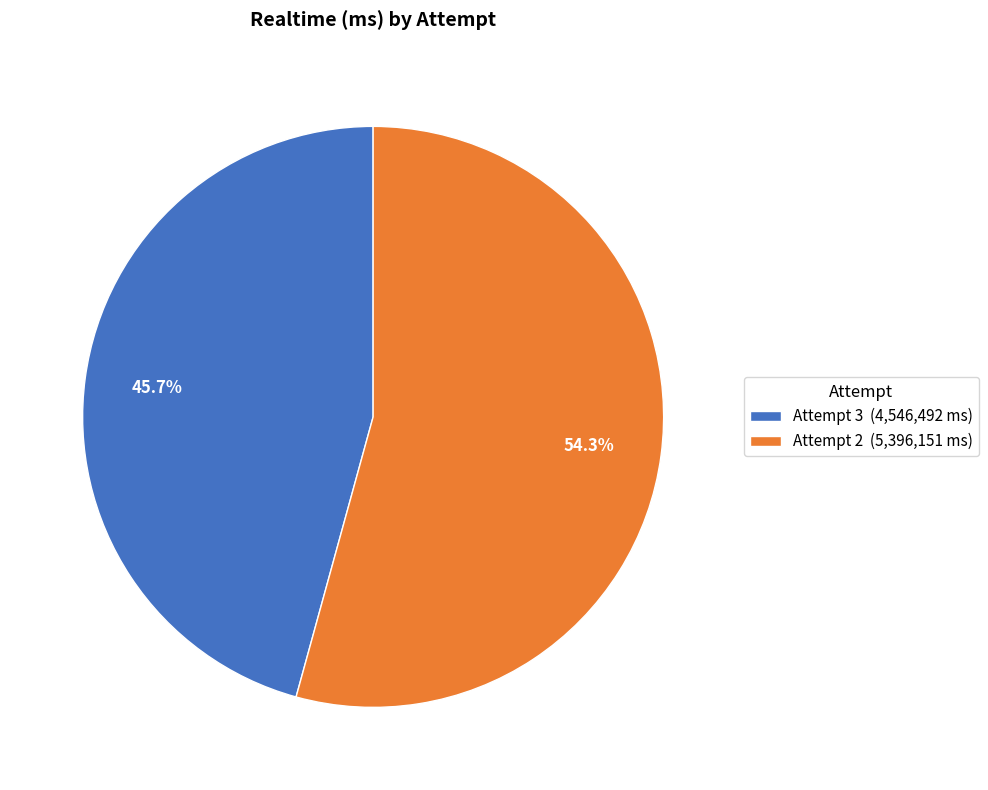

Which category has the smallest portion of the pie?

Attempt 3